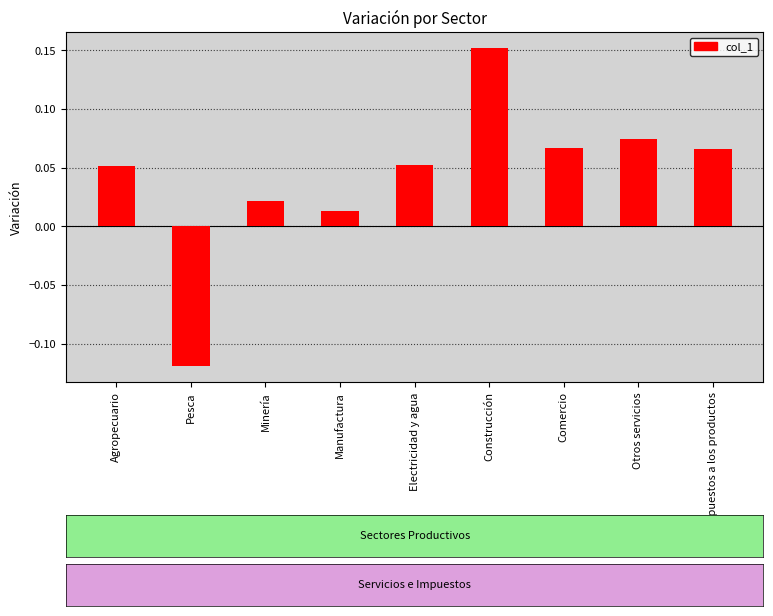

At which label does the data first exceed 0?

Agropecuario